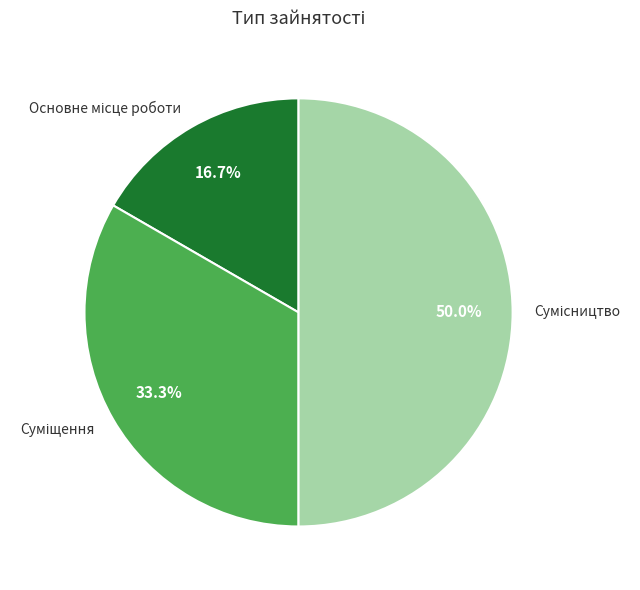

How many segments does this pie chart have?

3